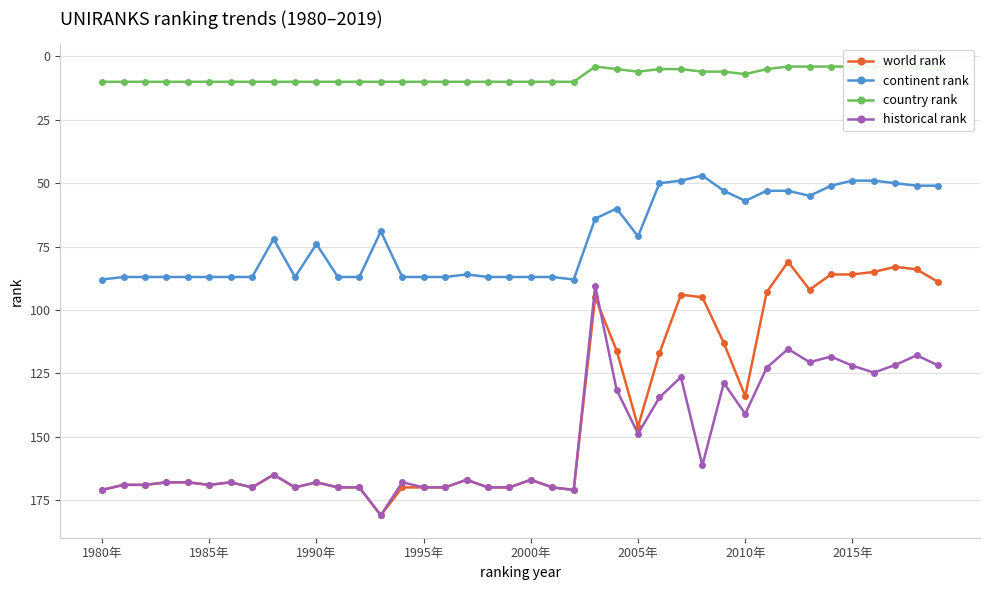

What is the highest value of the continent rank series?

88.0